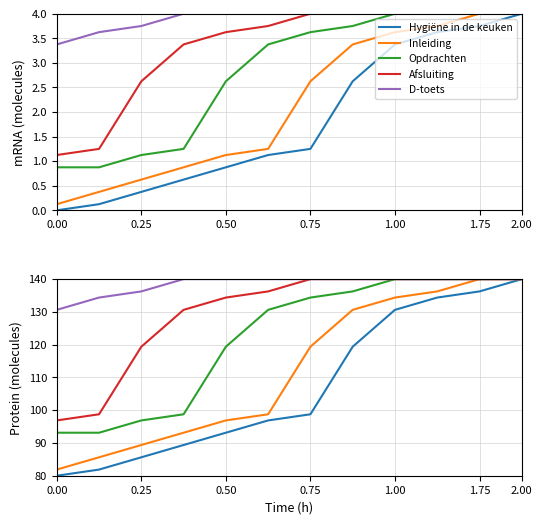

True or false: Hygiëne in de keuken and Inleiding intersect in this chart.

False